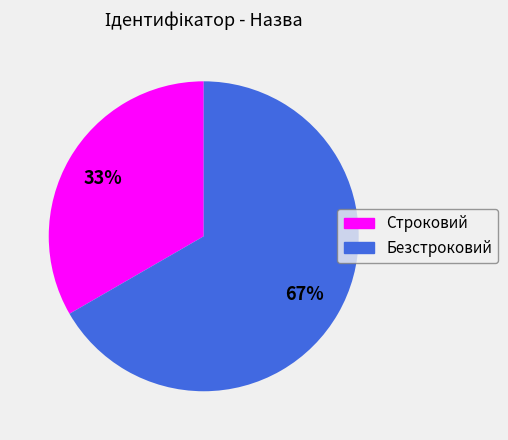

True or false: Безстроковий accounts for 67% of the total.

True